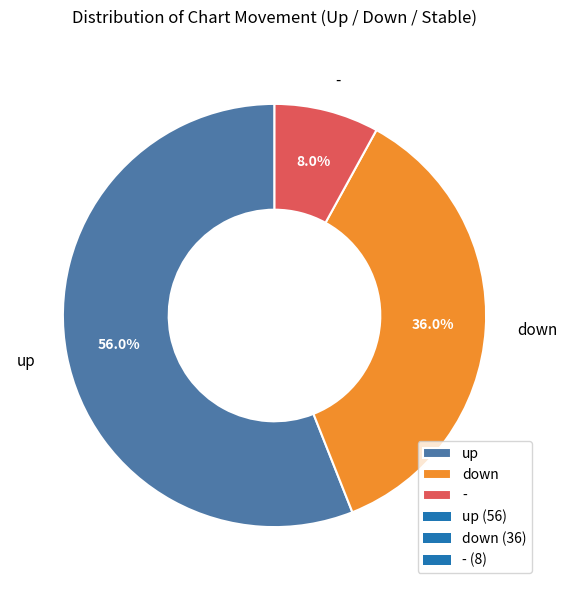

To the nearest percent, what is the average slice percentage?

33%